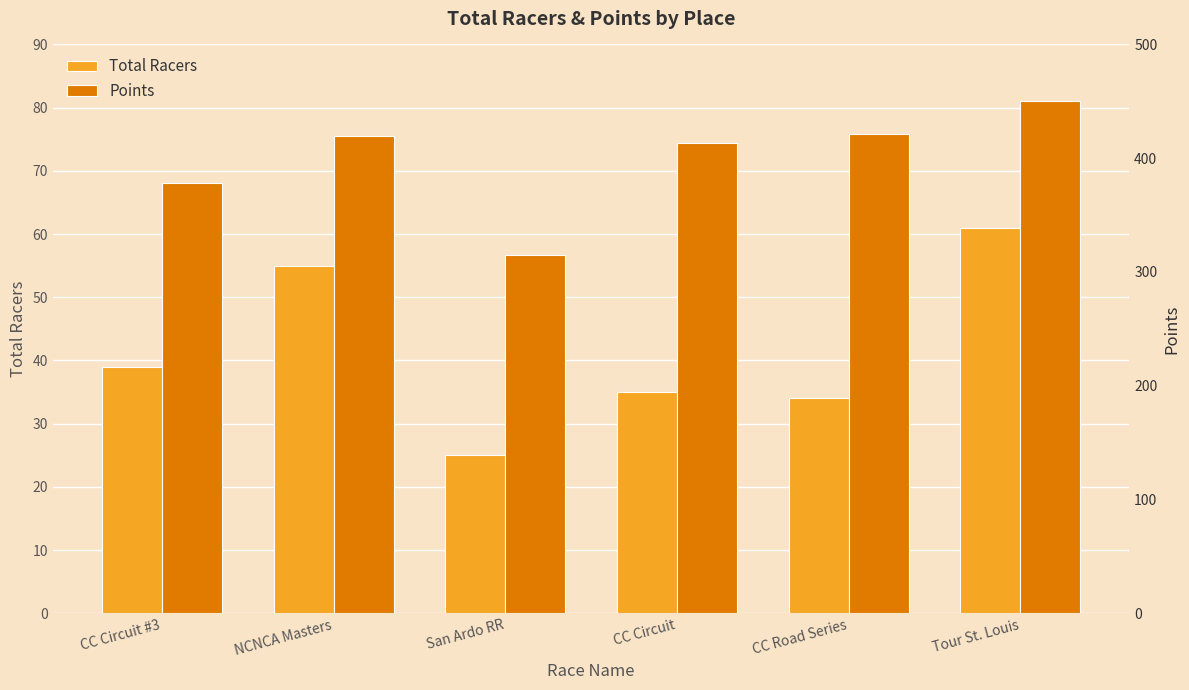

At which label is Points closest to 382?

CC Circuit #3